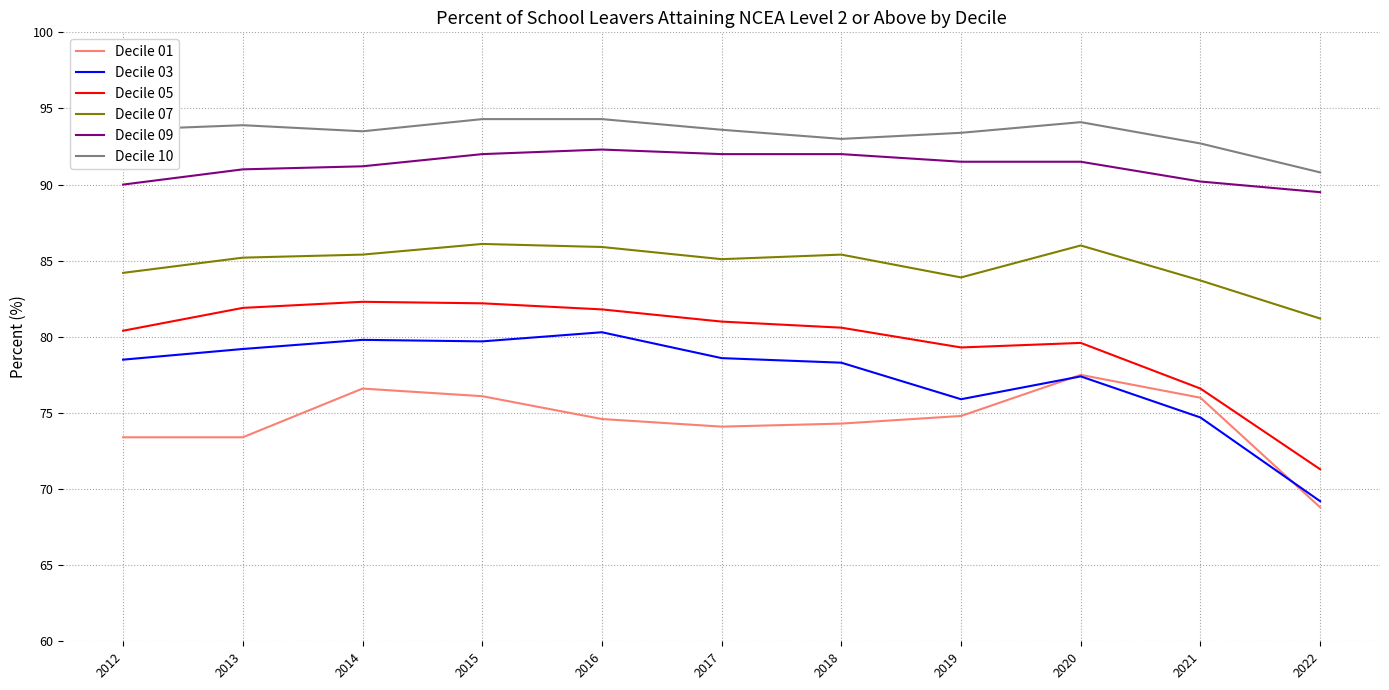

What is the sum of all Decile 05 values?

877.0